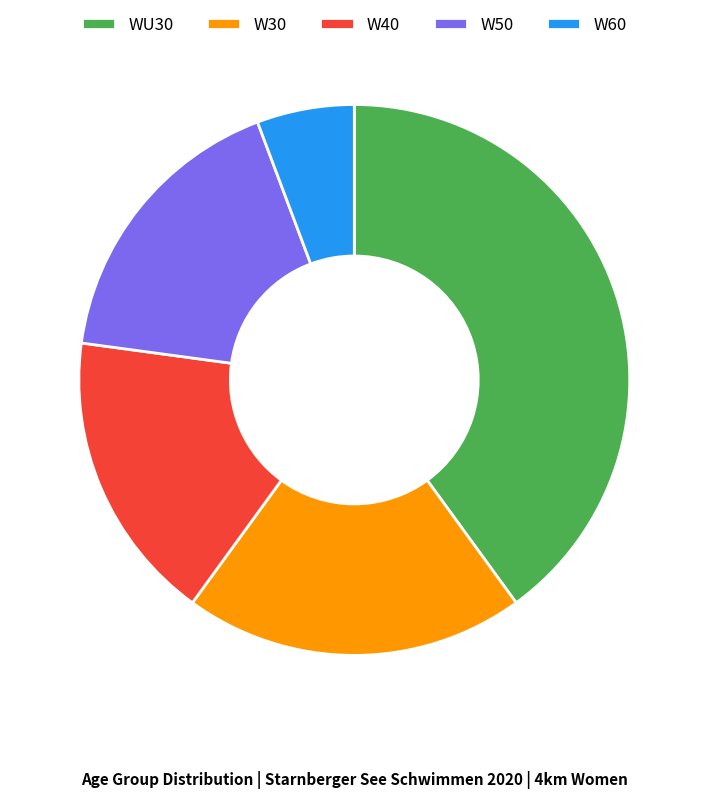

How many segments does this pie chart have?

5